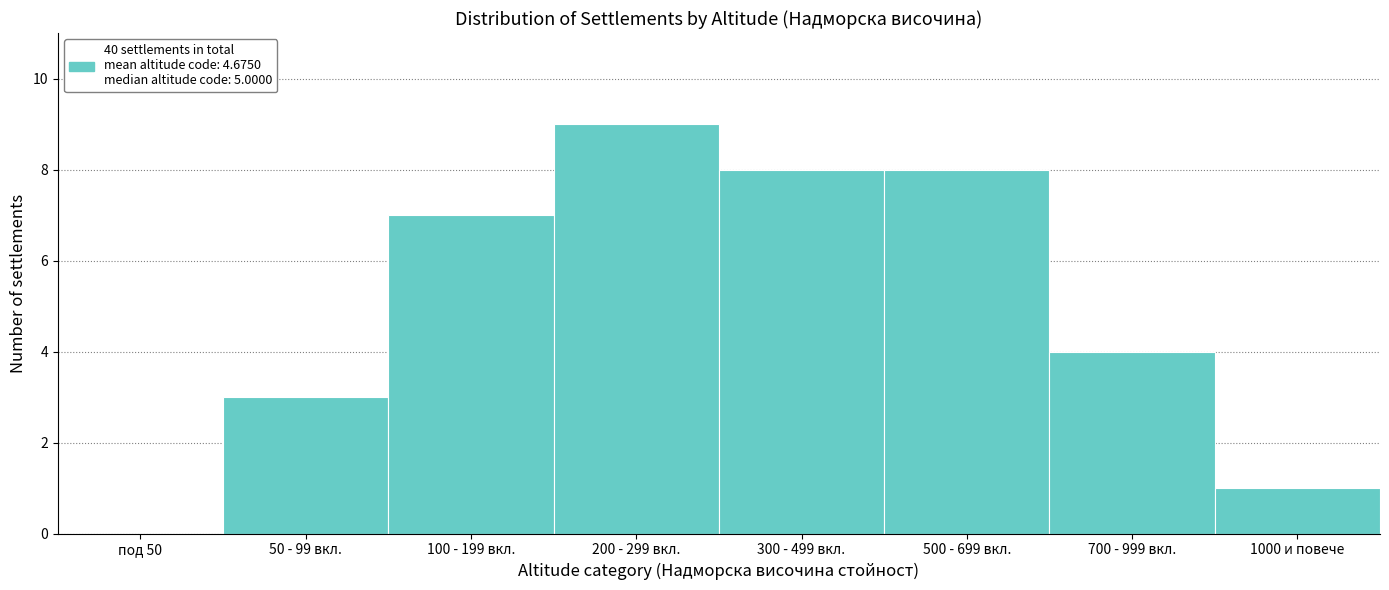

Reading left to right, list all the values displayed in this chart.

под 50=0	50 - 99 вкл.=3	100 - 199 вкл.=7	200 - 299 вкл.=9	300 - 499 вкл.=8	500 - 699 вкл.=8	700 - 999 вкл.=4	1000 и повече=1